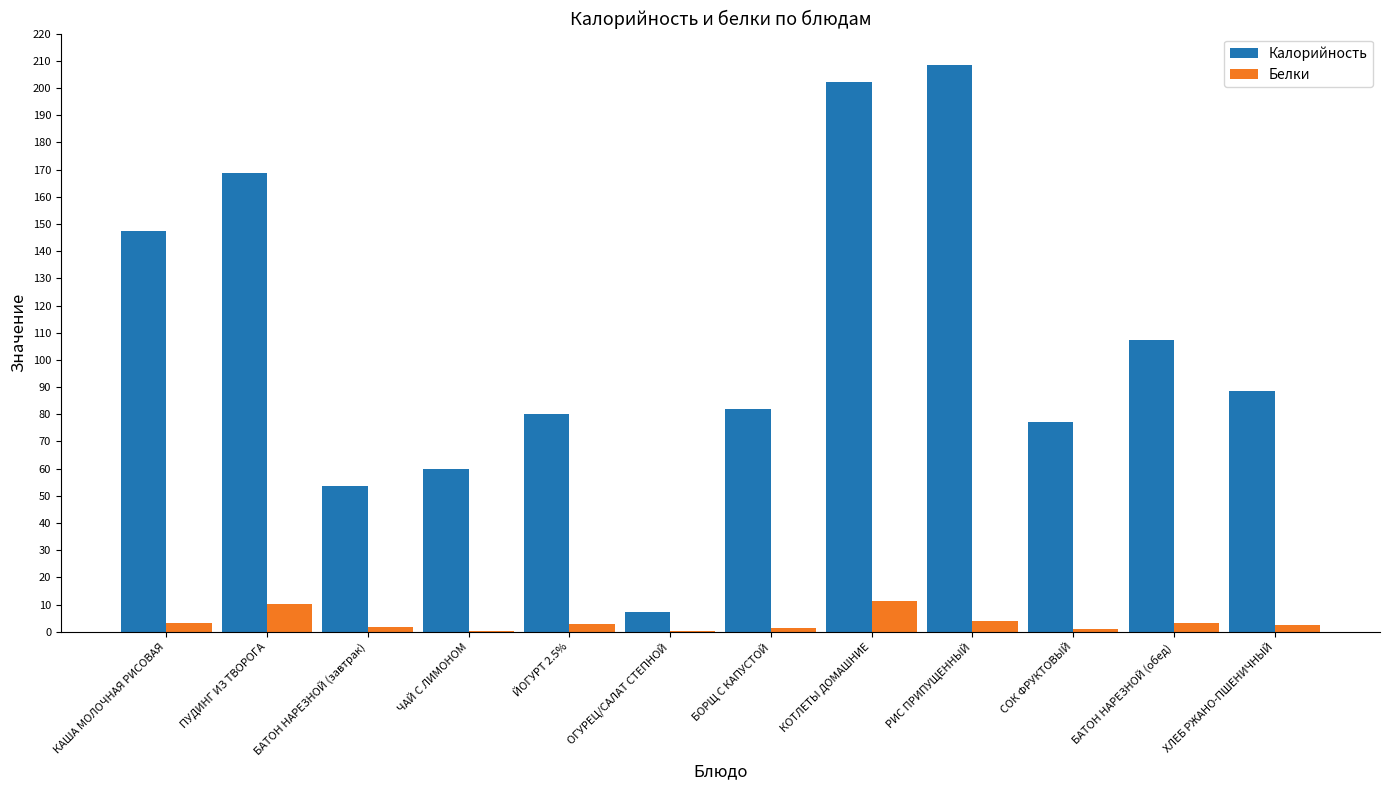

What is the sum of all Белки values?

41.9